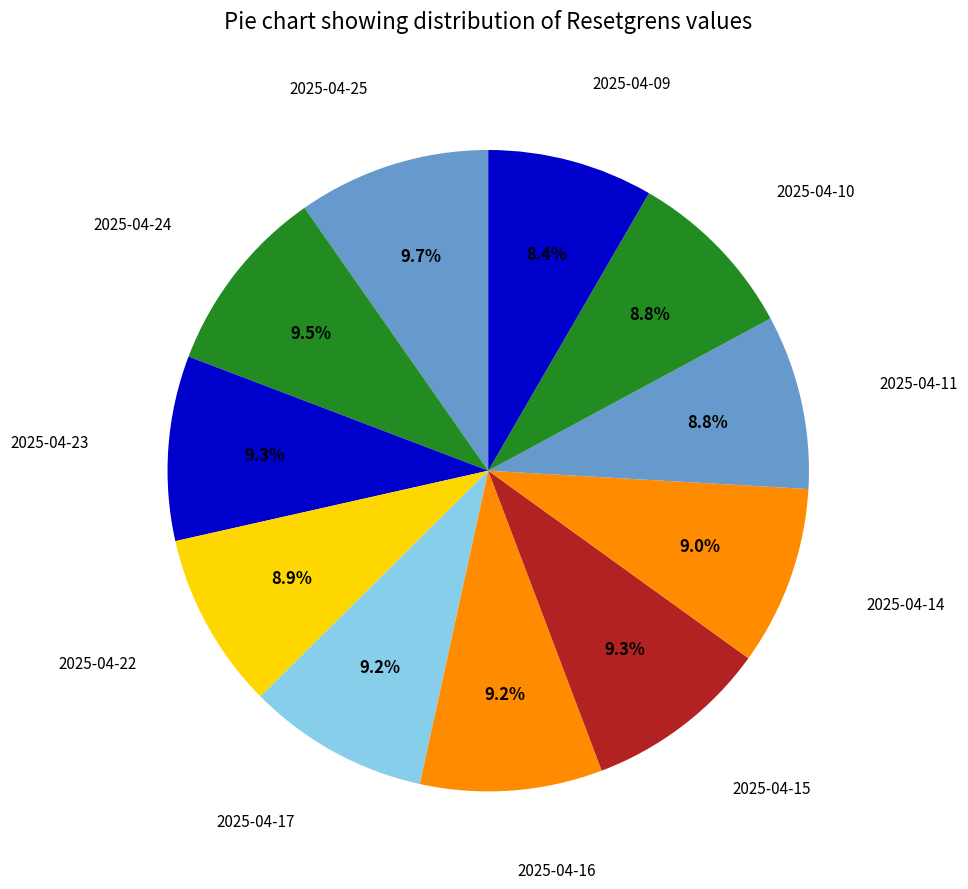

To the nearest percent, what percentage of the pie is 2025-04-22?

9%